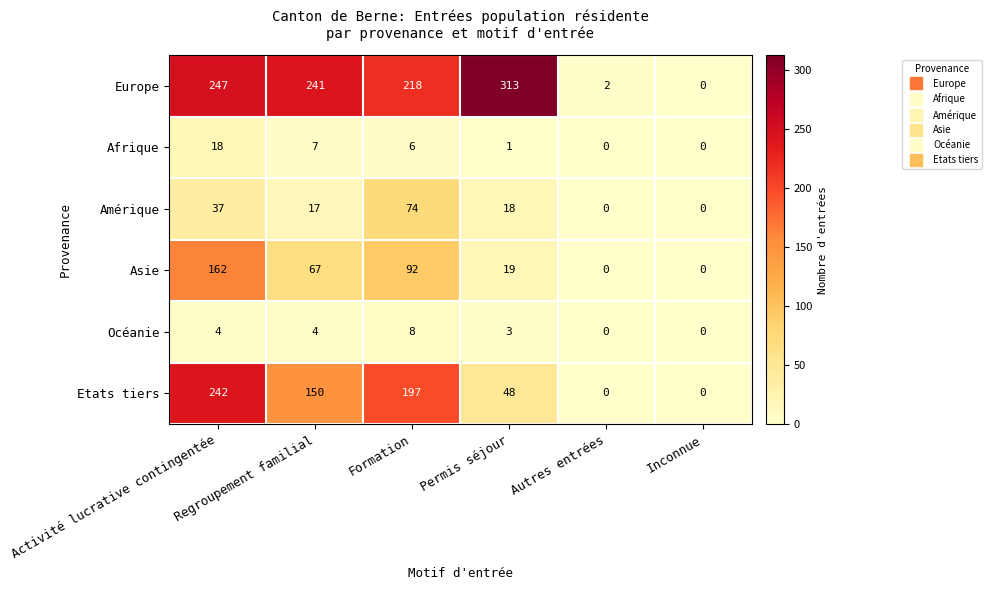

What is the average value of the Amérique series?

24